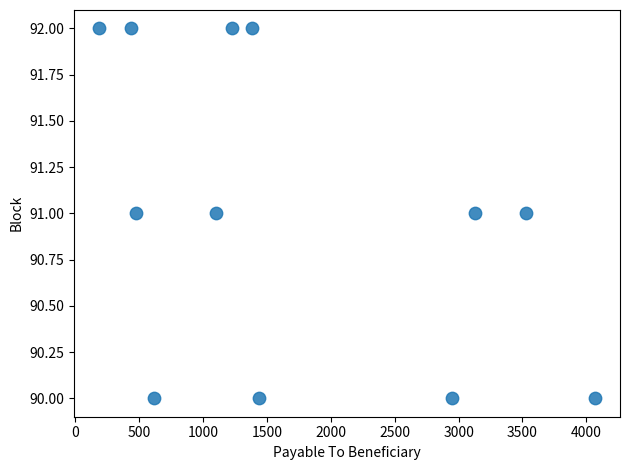

What is the average Y value?

91